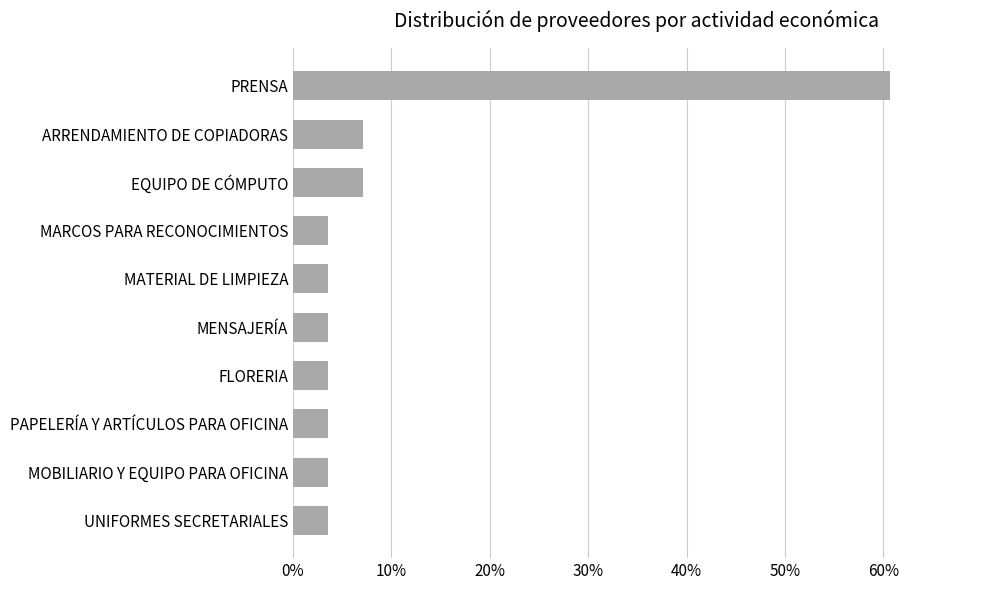

Are the bars horizontal?

Yes